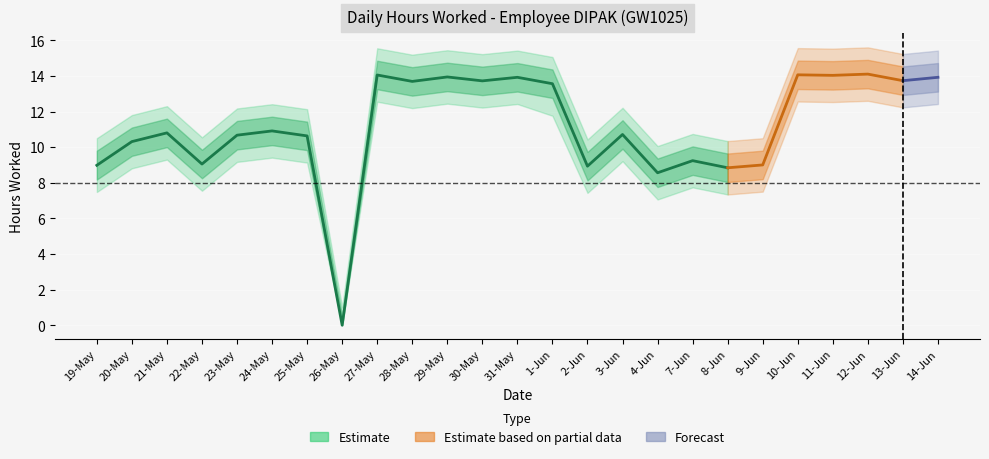

Reading left to right, list all the values displayed in this chart.

9.0	10.3	10.8	9.1	10.7	10.9	10.6	0.0	14.1	13.7	13.9	13.7	13.9	13.6	8.9	10.7	8.6	9.2	8.8	9.0	14.1	14.0	14.1	13.7	13.9